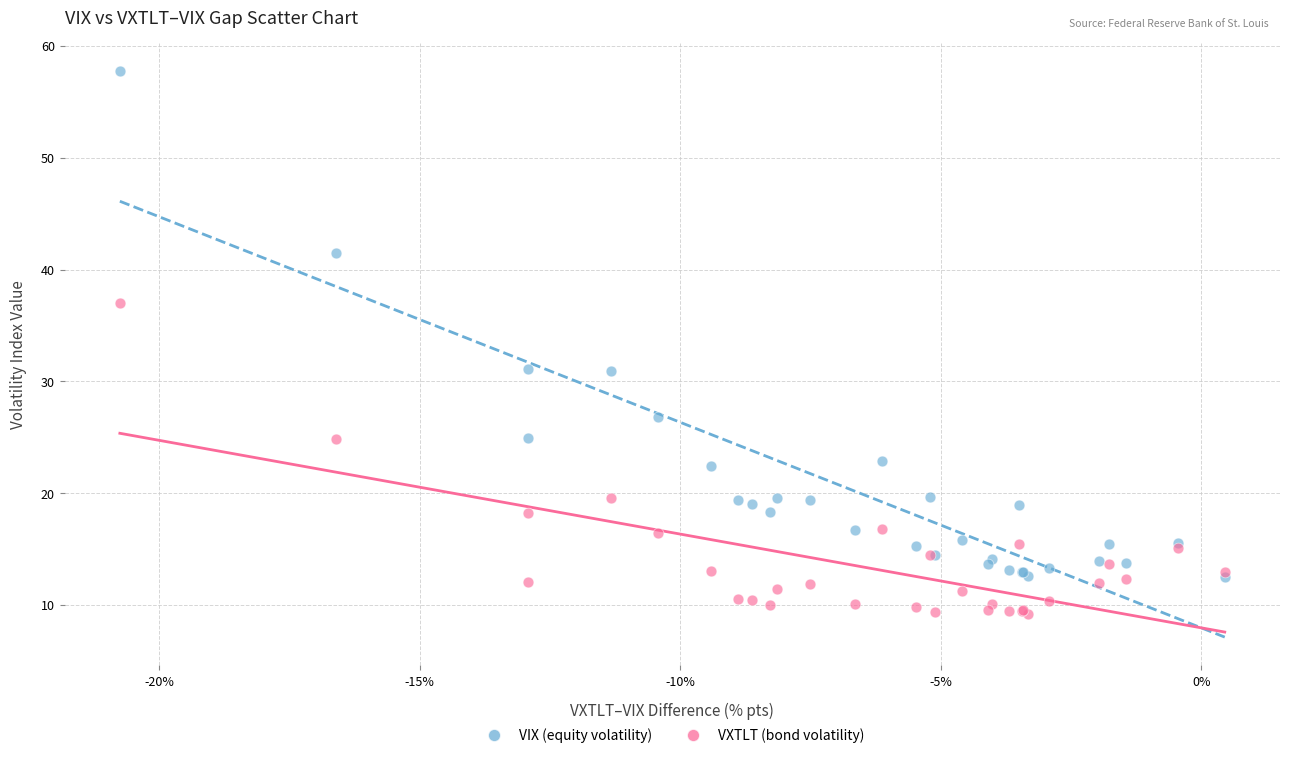

In the VIX (equity volatility) series, what Y value is closest to 35?

31.1